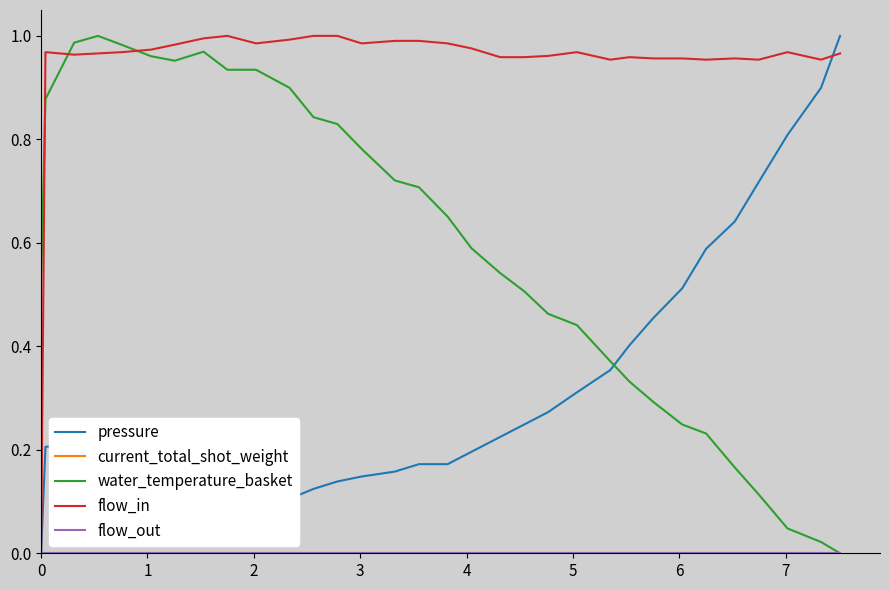

Does the chart display data point markers on the line(s)?

No